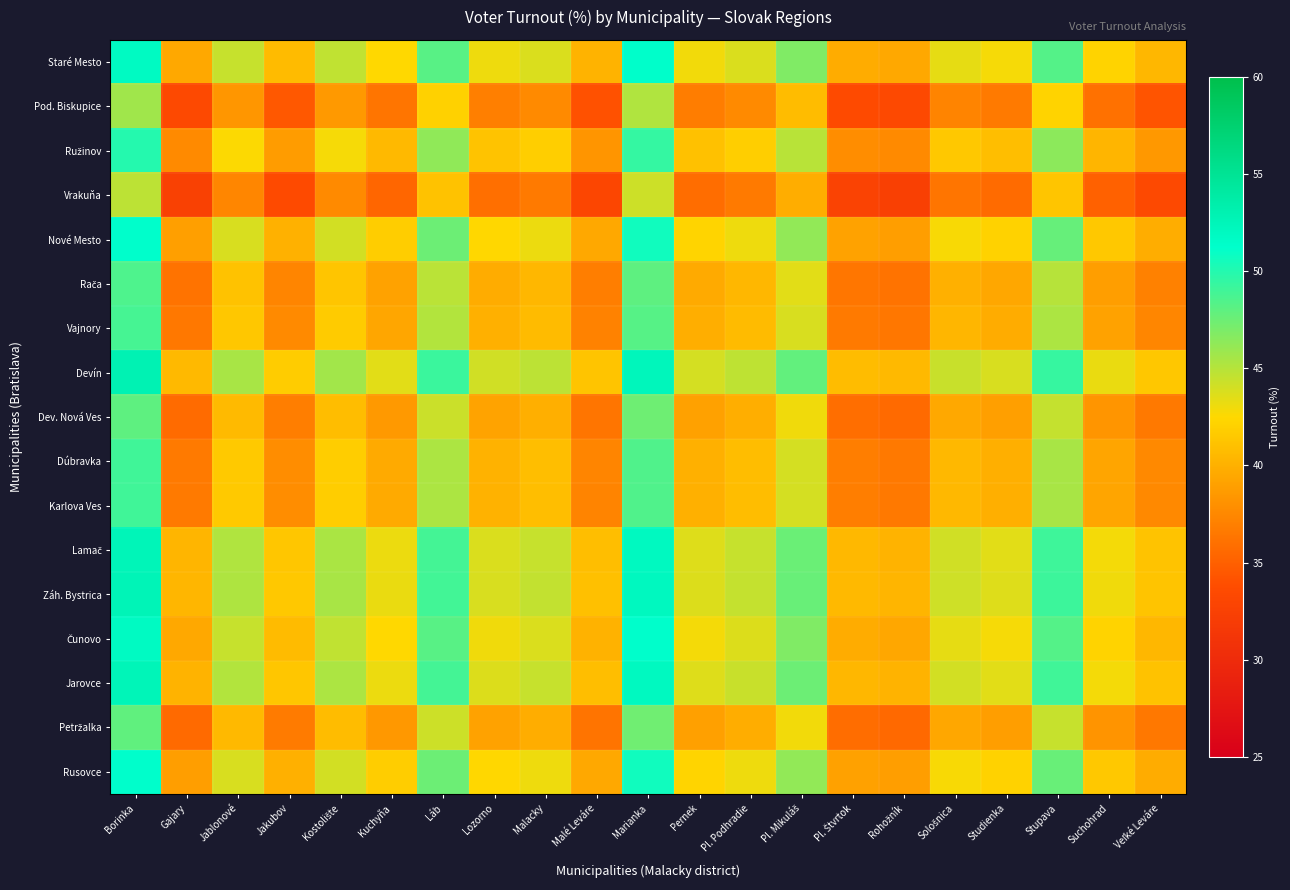

At Borinka, list the series in order from largest to smallest.

Devín, Záh. Bystrica, Lamač, Jarovce, Staré Mesto, Čunovo, Nové Mesto, Rusovce, Ružinov, Dúbravka, Karlova Ves, Vajnory, Rača, Dev. Nová Ves, Petržalka, Pod. Biskupice, Vrakuňa